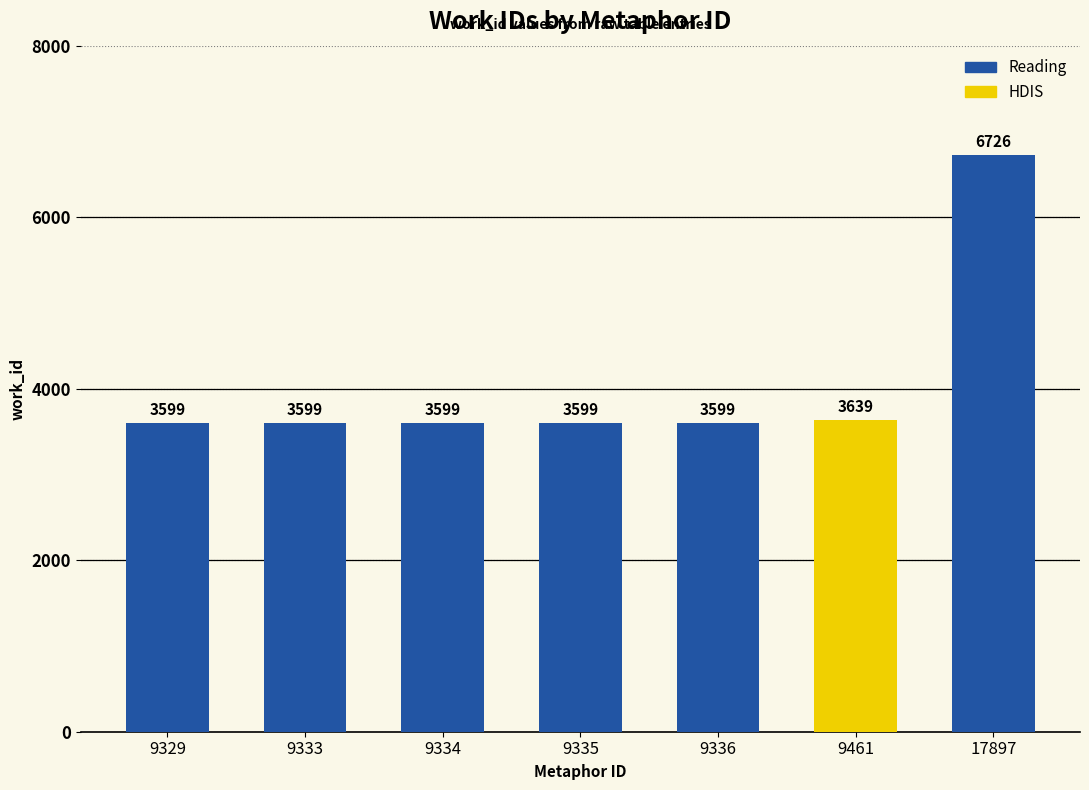

True or false: the data shows 2067 at 17897.

False